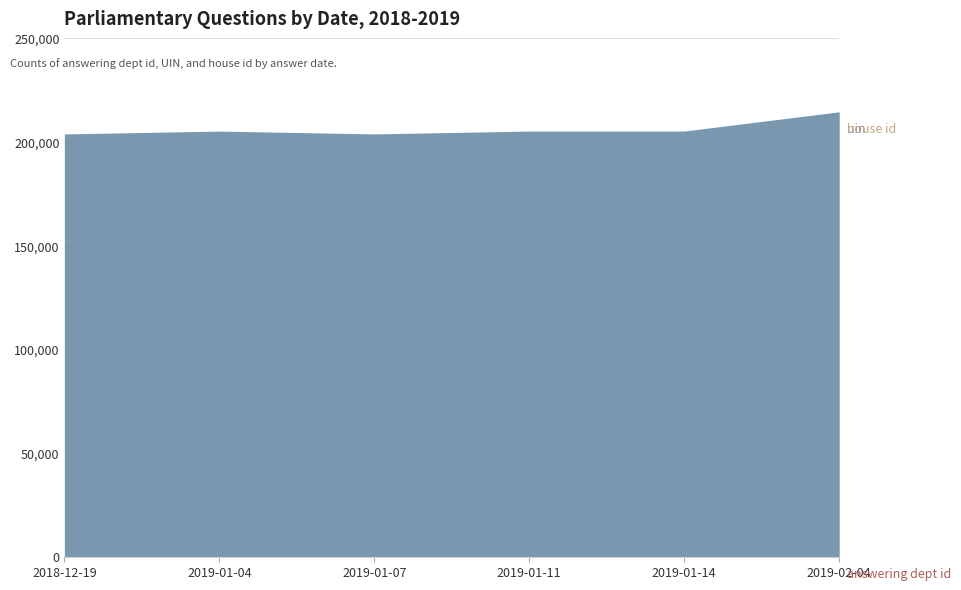

True or false: answering dept id and uin cross at least once.

False